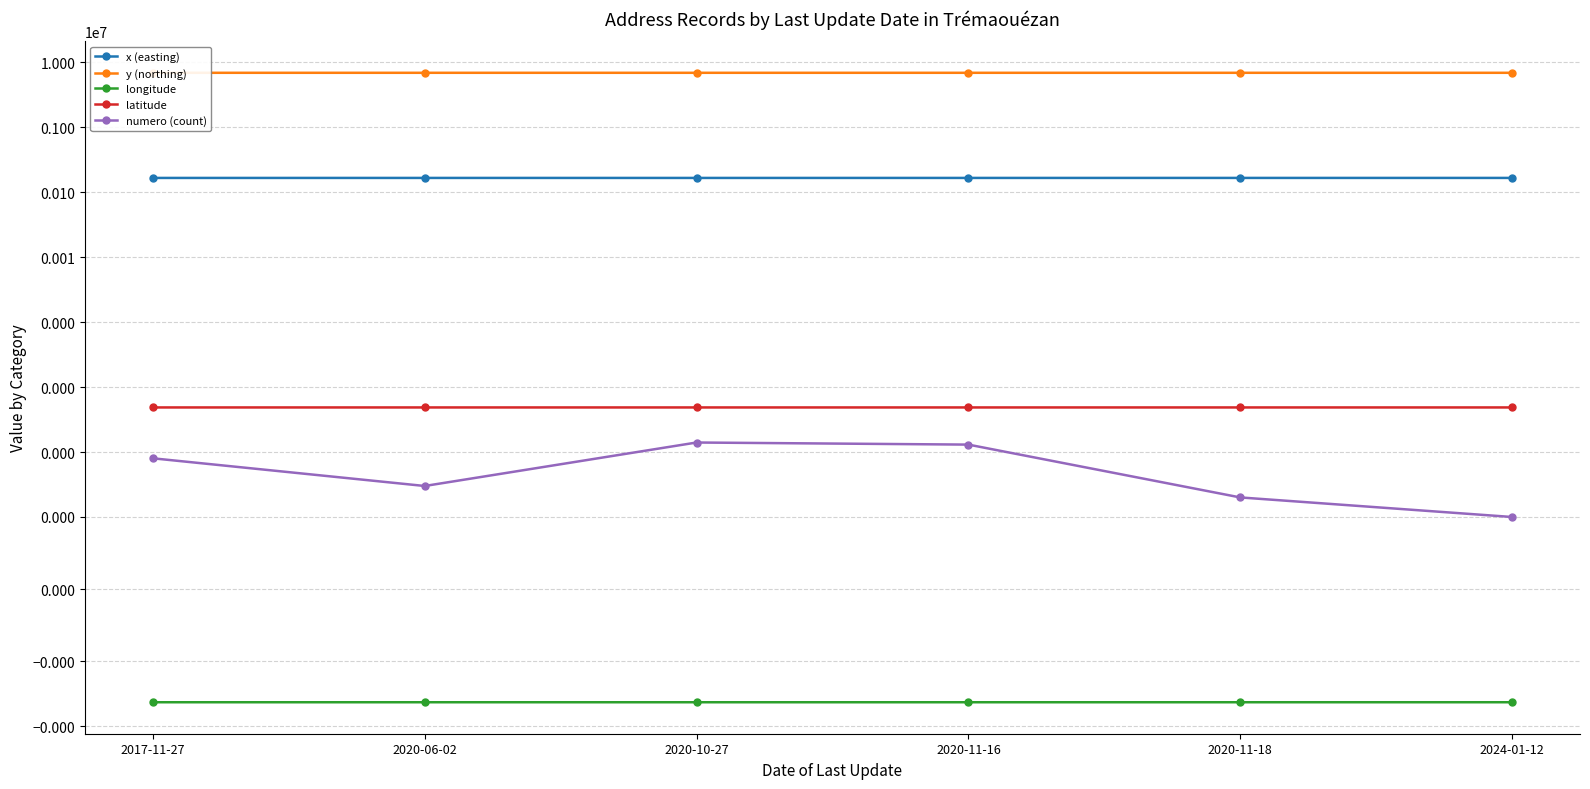

What is the sum of the numero (count) values at 2024-01-12 and 2020-11-16?

14.0